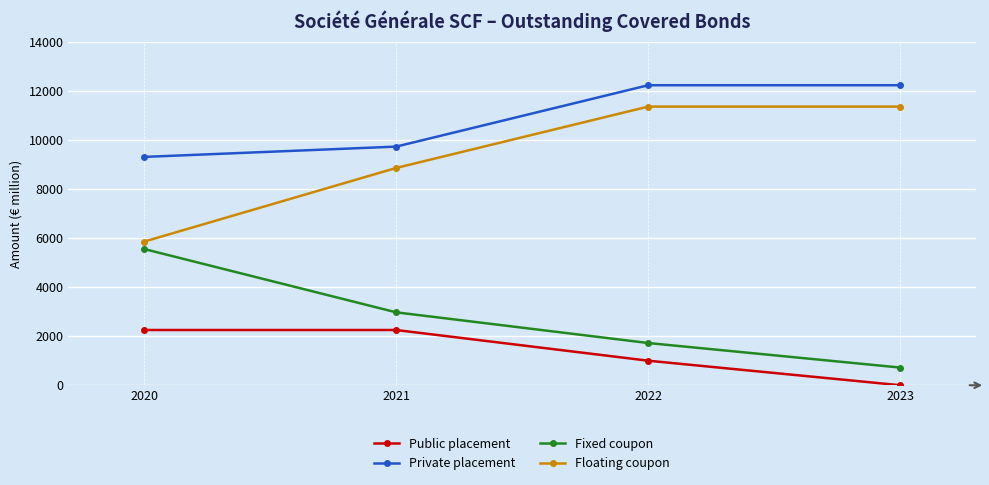

List the series in order of their peak value, lowest first.

Public placement, Fixed coupon, Floating coupon, Private placement